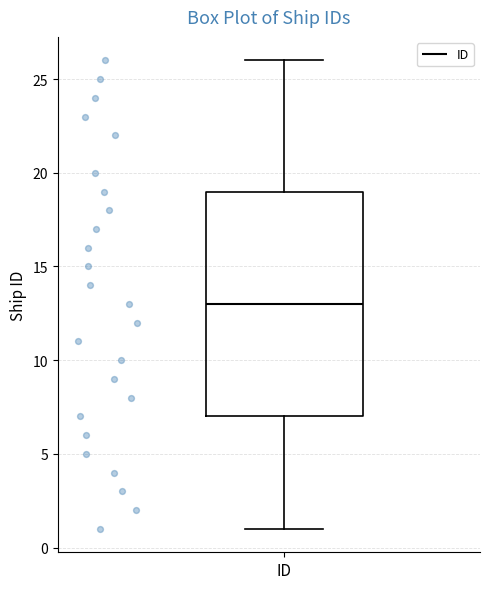

Transcribe this box plot: give where the median line is, the range the box spans, and where the two whiskers end, as read against the y-axis. The values are not printed on the chart, so give them approximately, as read against the axis.

median 13, box 7 to 19, whiskers 1 to 26